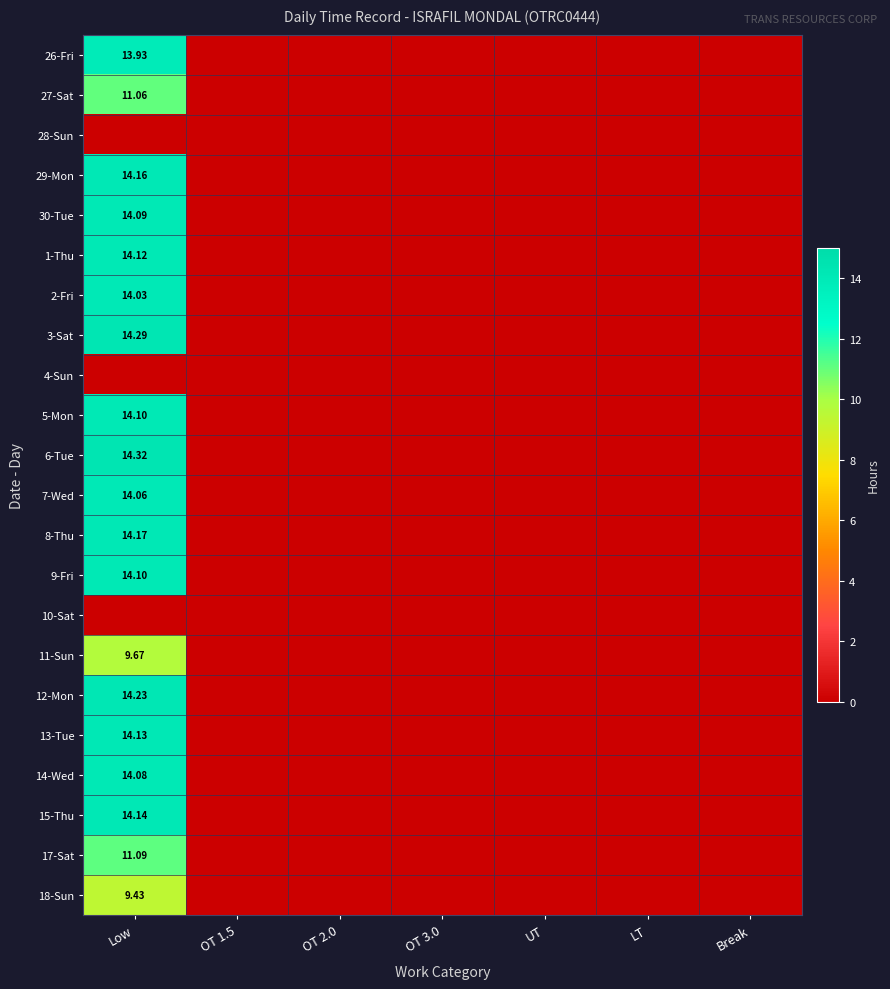

At how many categories does at least one series exceed 5?

1